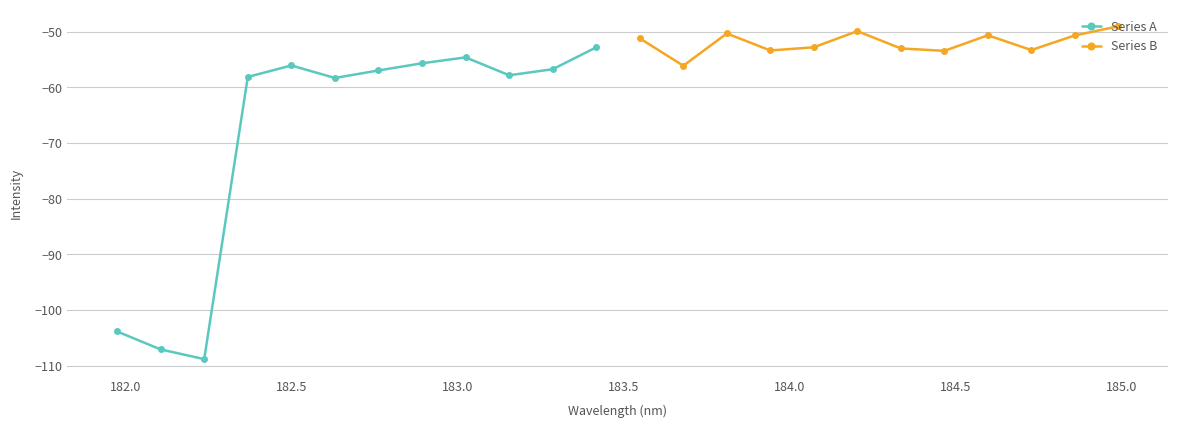

Which series has the widest spread of values?

Series A